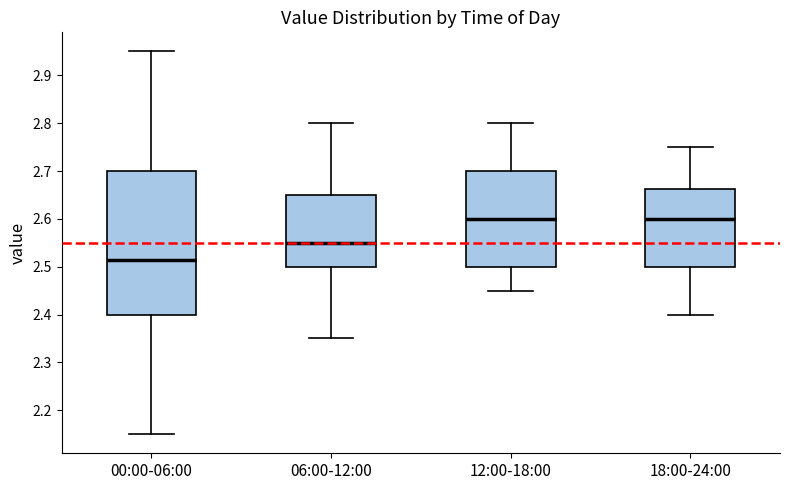

Comparing the boxes themselves (not the whiskers), which one is the tallest?

00:00-06:00